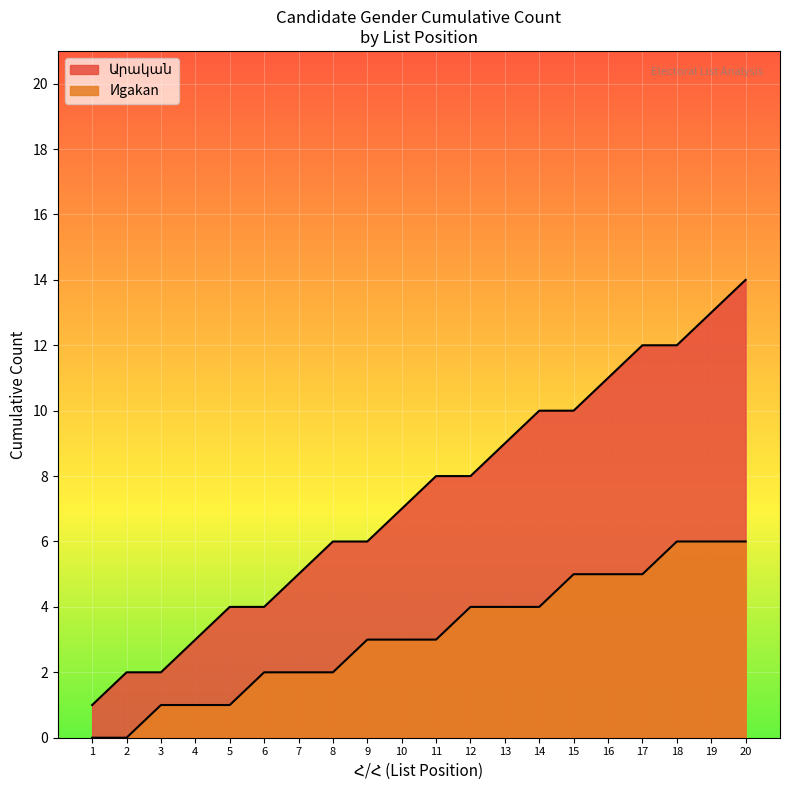

What is the difference between the Արական values at 17 and 20?

2